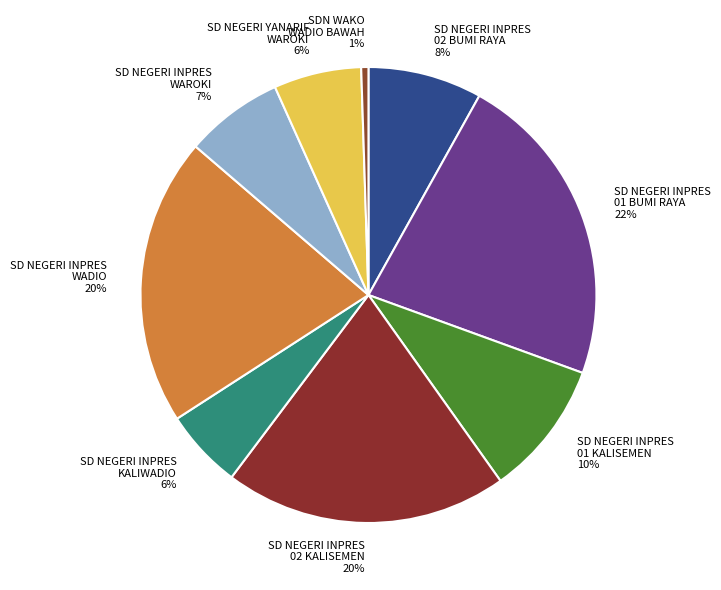

True or false: SD NEGERI INPRES 02 KALISEMEN 20% accounts for 10% of the total.

False